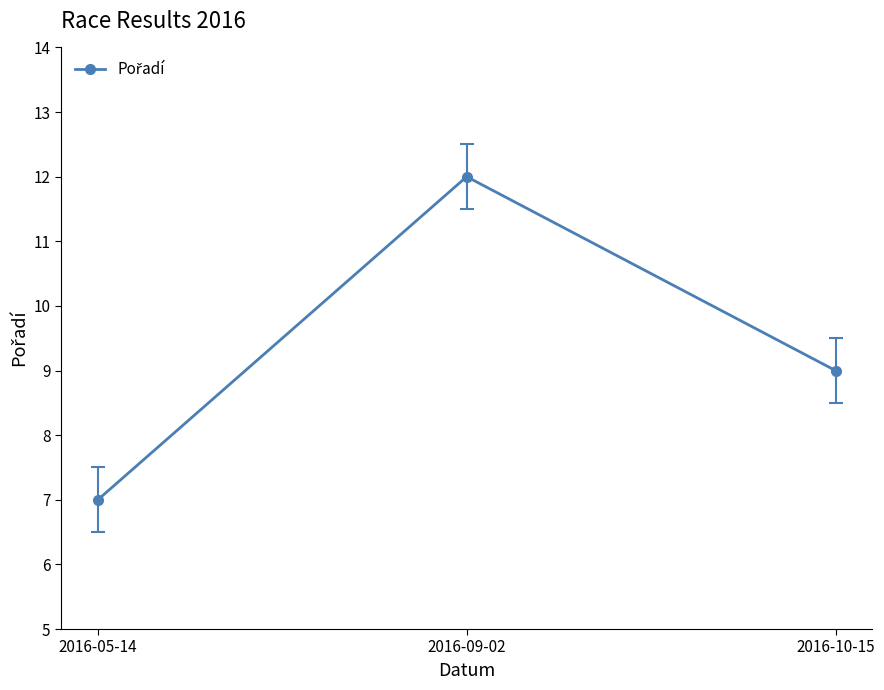

What is the change in value from 2016-09-02 to 2016-10-15?

-3